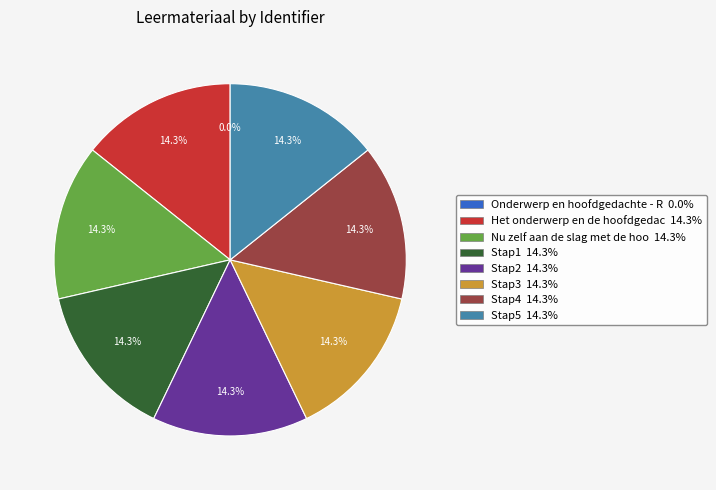

Does any single category account for the majority?

No